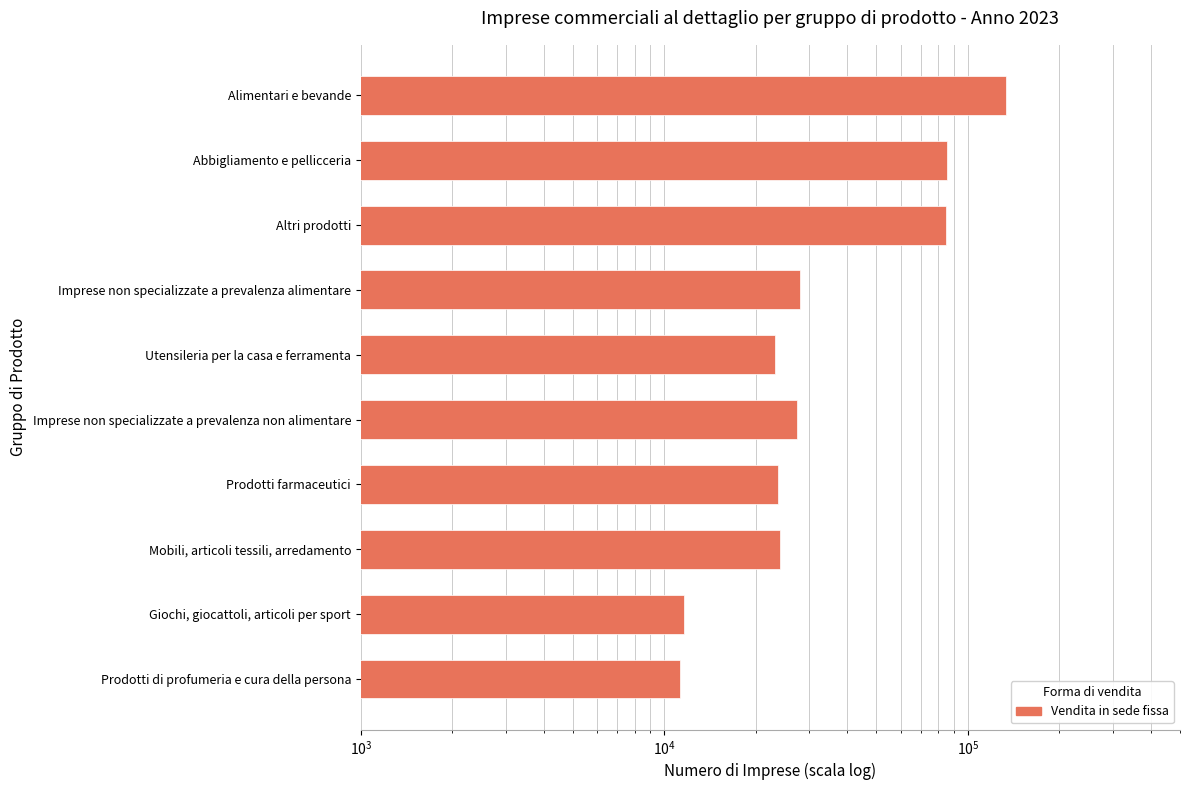

Reading left to right, what are all the values shown in this chart?

133794	85349	84589	27912	23190	27403	23765	23995	11614	11260